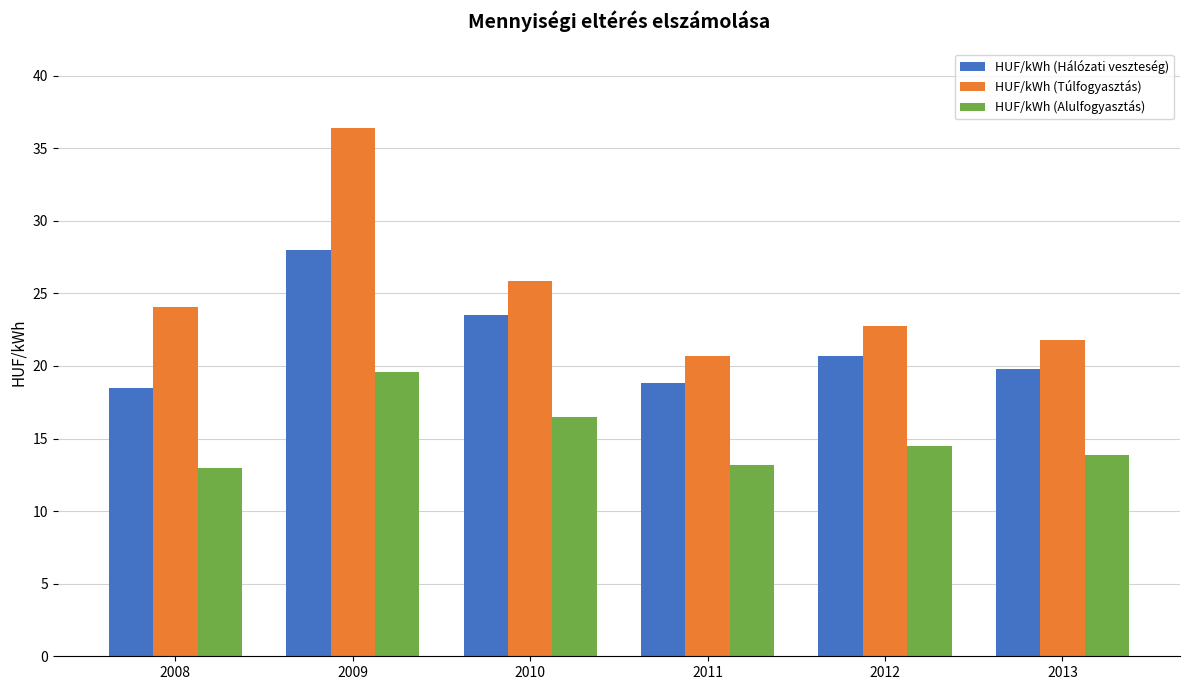

Is it true that HUF/kWh (Alulfogyasztás) equals 12.9 at 2008?

True